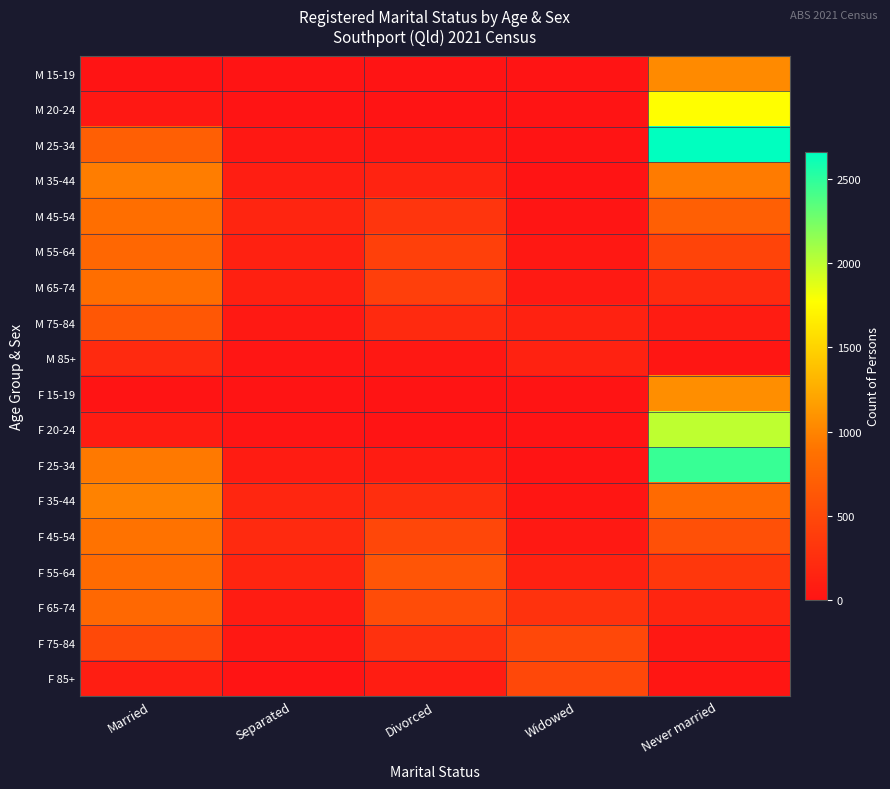

Which series changed the most between Widowed and Never married?

M 25-34